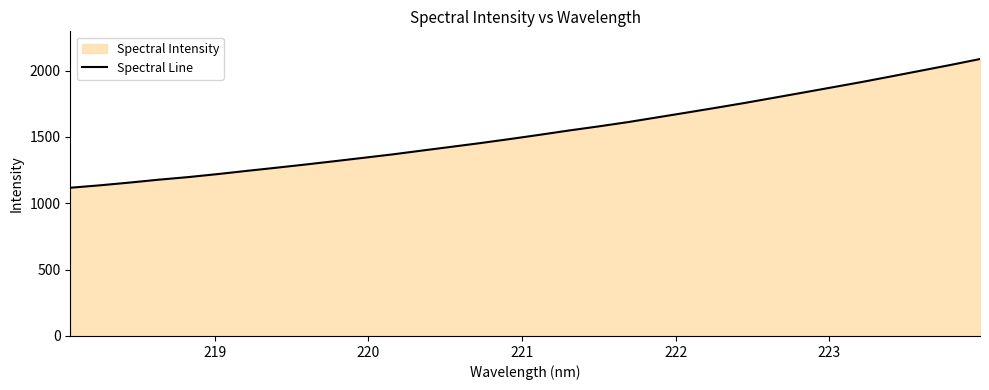

What is the minimum value shown in the chart?

1116.9